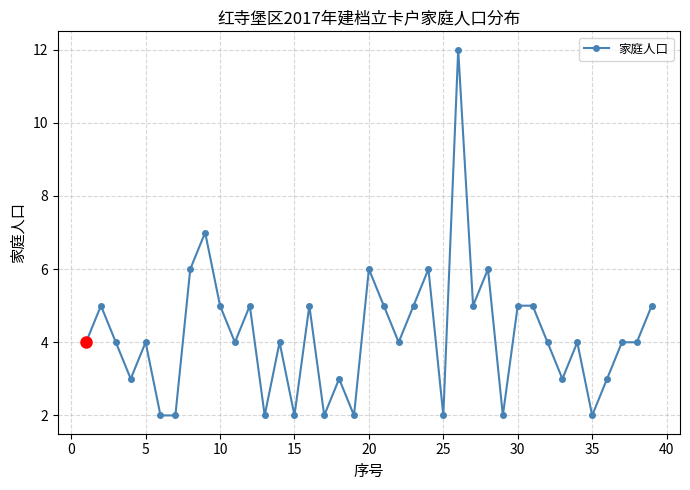

Reading left to right, what are all the values shown in this chart?

4	5	4	3	4	2	2	6	7	5	4	5	2	4	2	5	2	3	2	6	5	4	5	6	2	12	5	6	2	5	5	4	3	4	2	3	4	4	5